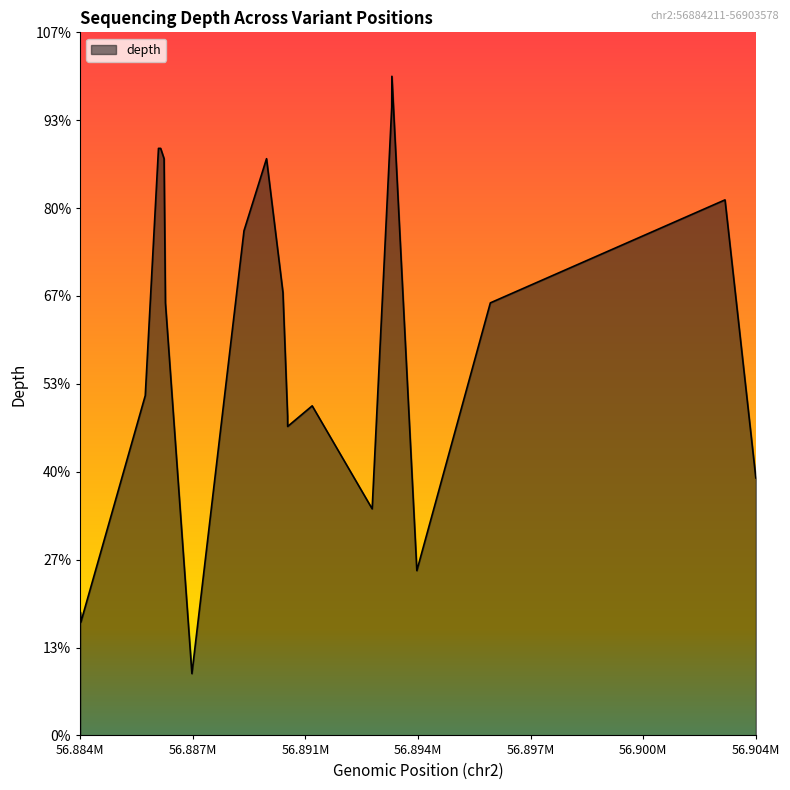

Is this an area chart (filled region under the line)?

Yes